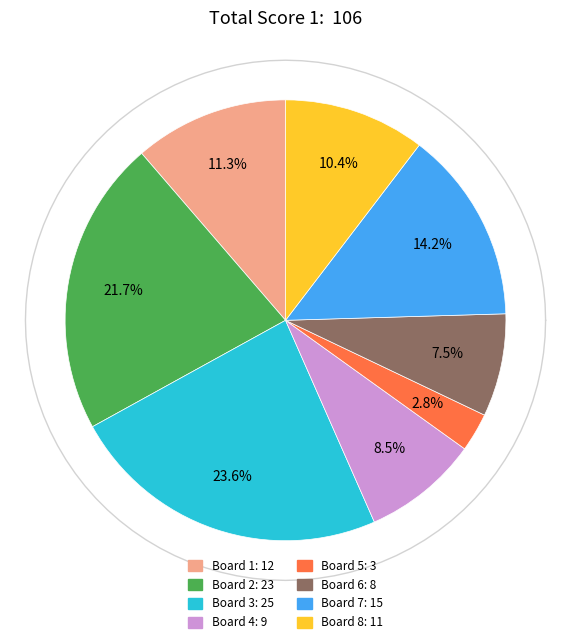

How many segments does this pie chart have?

8